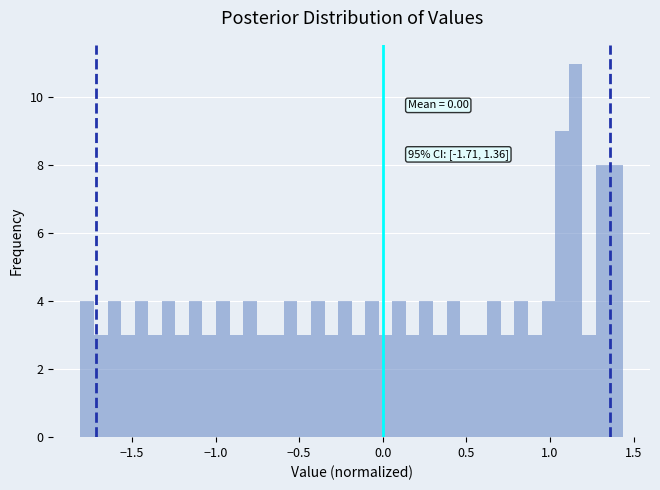

Read against the x-axis, roughly where is the centre of the tallest bar?

1.15